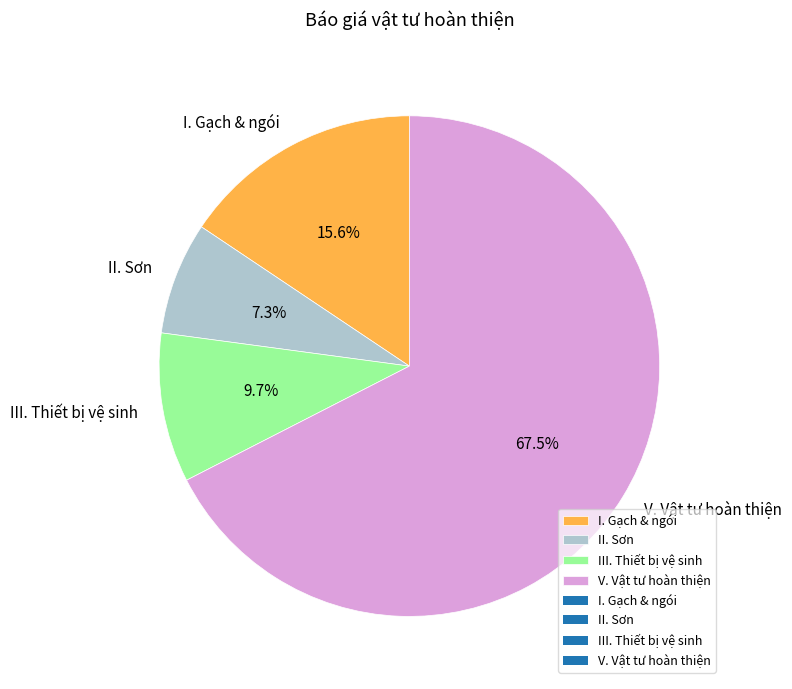

Which has a higher value, V. Vật tư hoàn thiện or I. Gạch & ngói?

V. Vật tư hoàn thiện